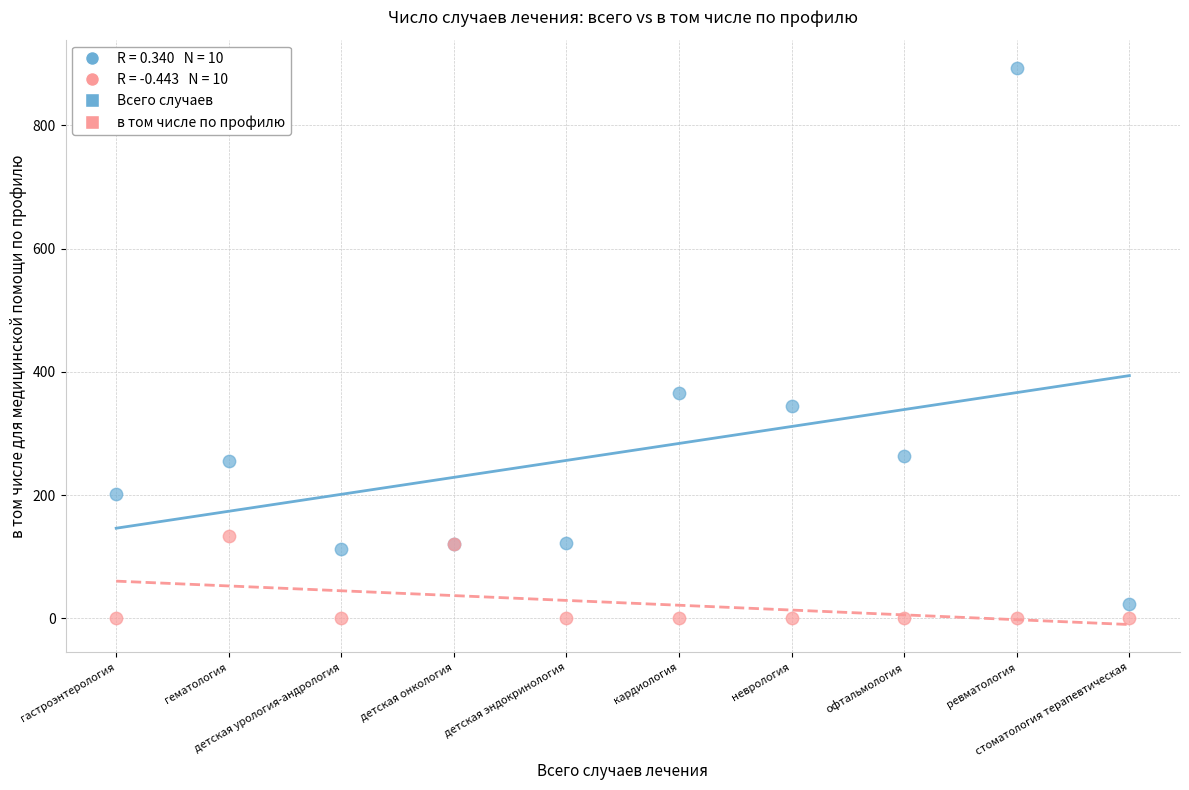

Which series has the largest Y range (max minus min)?

Всего случаев